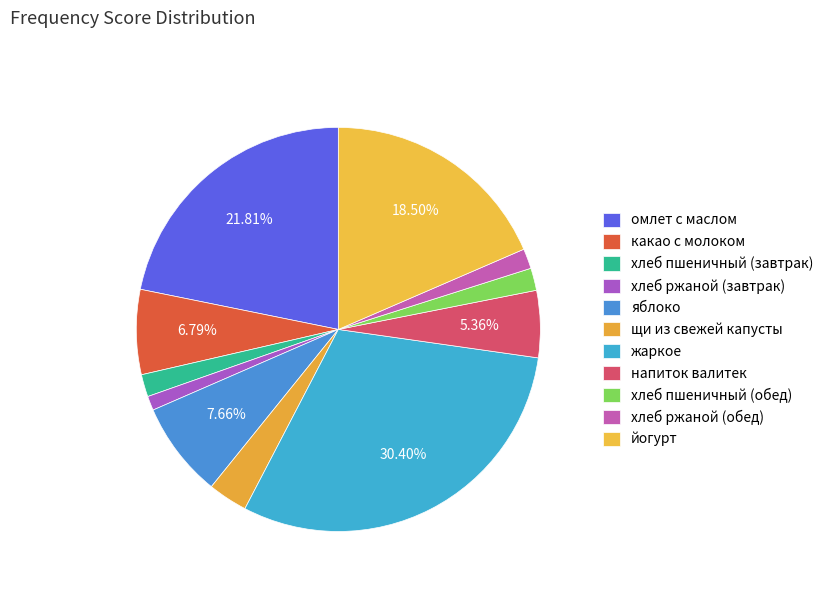

Is щи из свежей капусты the majority of the pie?

No